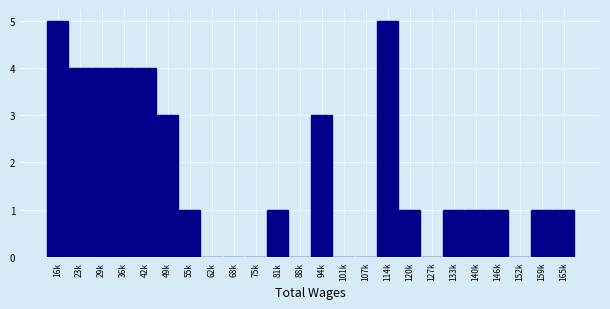

Reading left to right, extract all data points from this chart.

16k=5	23k=4	29k=4	36k=4	42k=4	49k=3	55k=1	62k=0	68k=0	75k=0	81k=1	88k=0	94k=3	101k=0	107k=0	114k=5	120k=1	127k=0	133k=1	140k=1	146k=1	152k=0	159k=1	165k=1